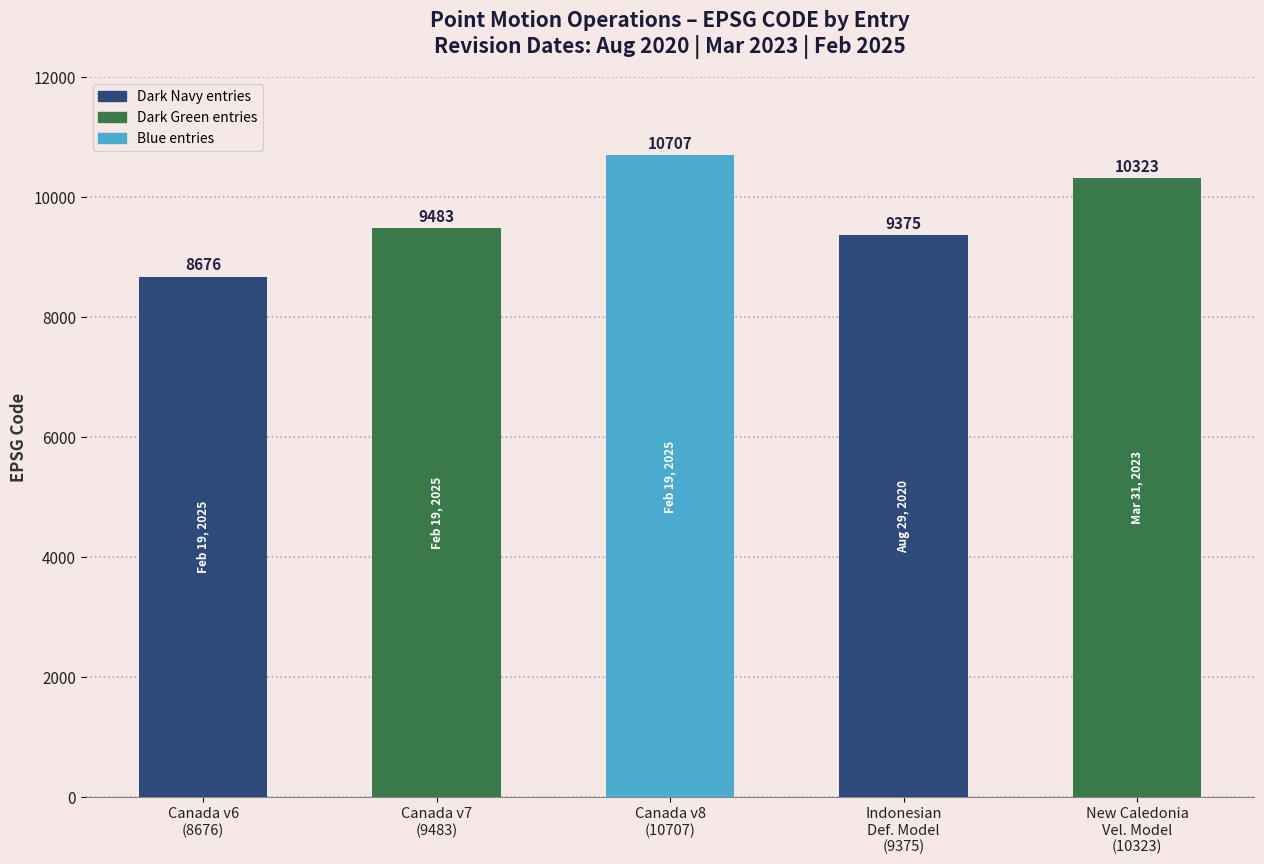

What is the average value?

9713